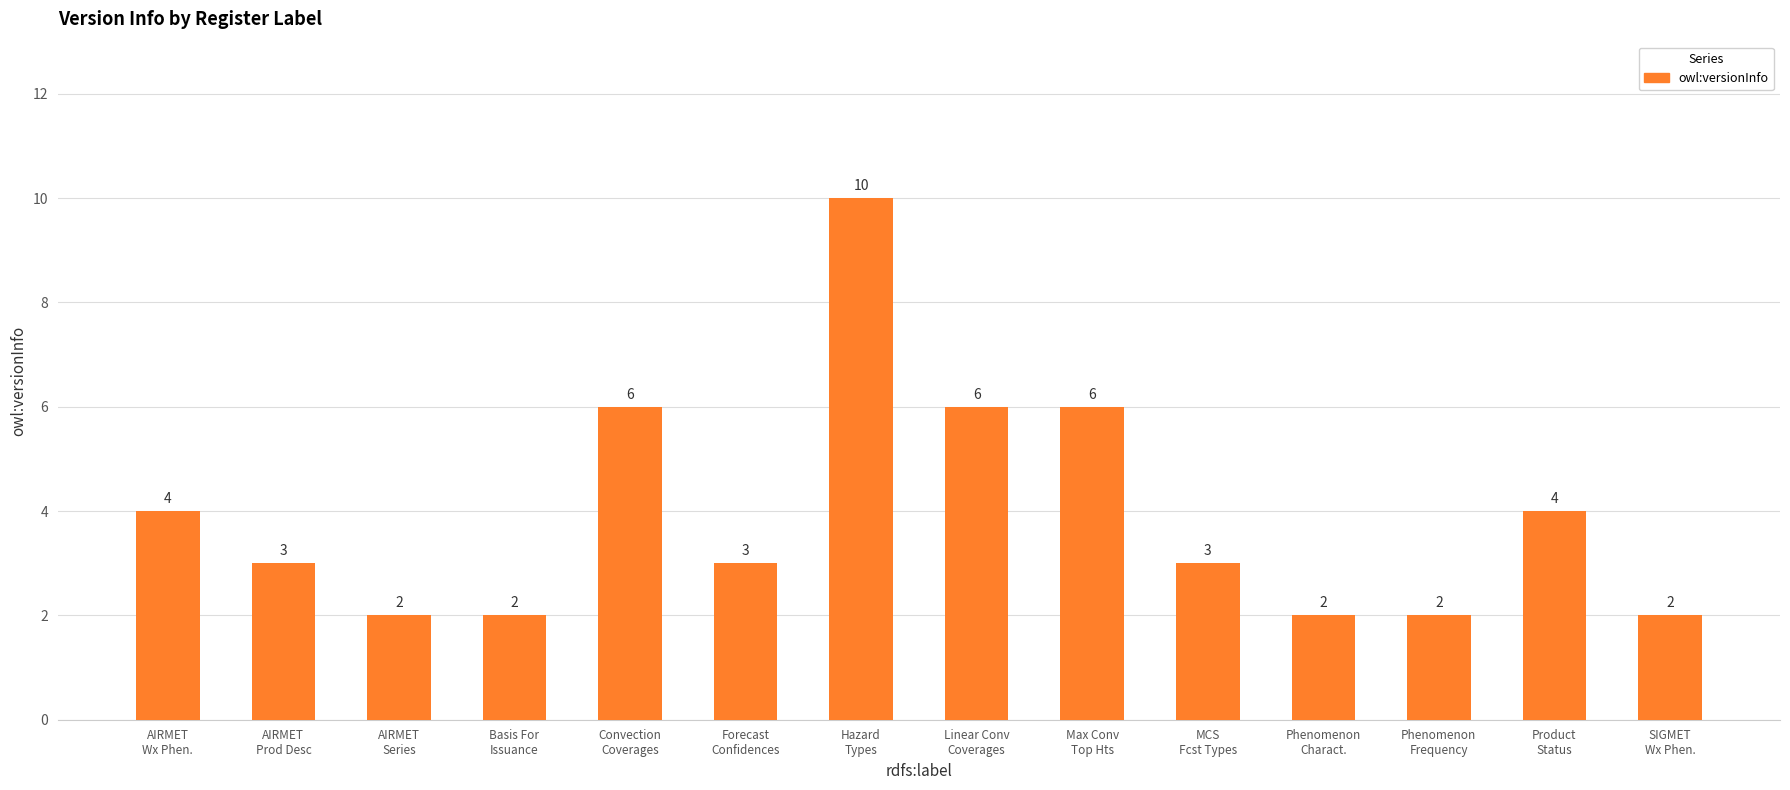

What value does the data have at Max Conv
Top Hts?

6